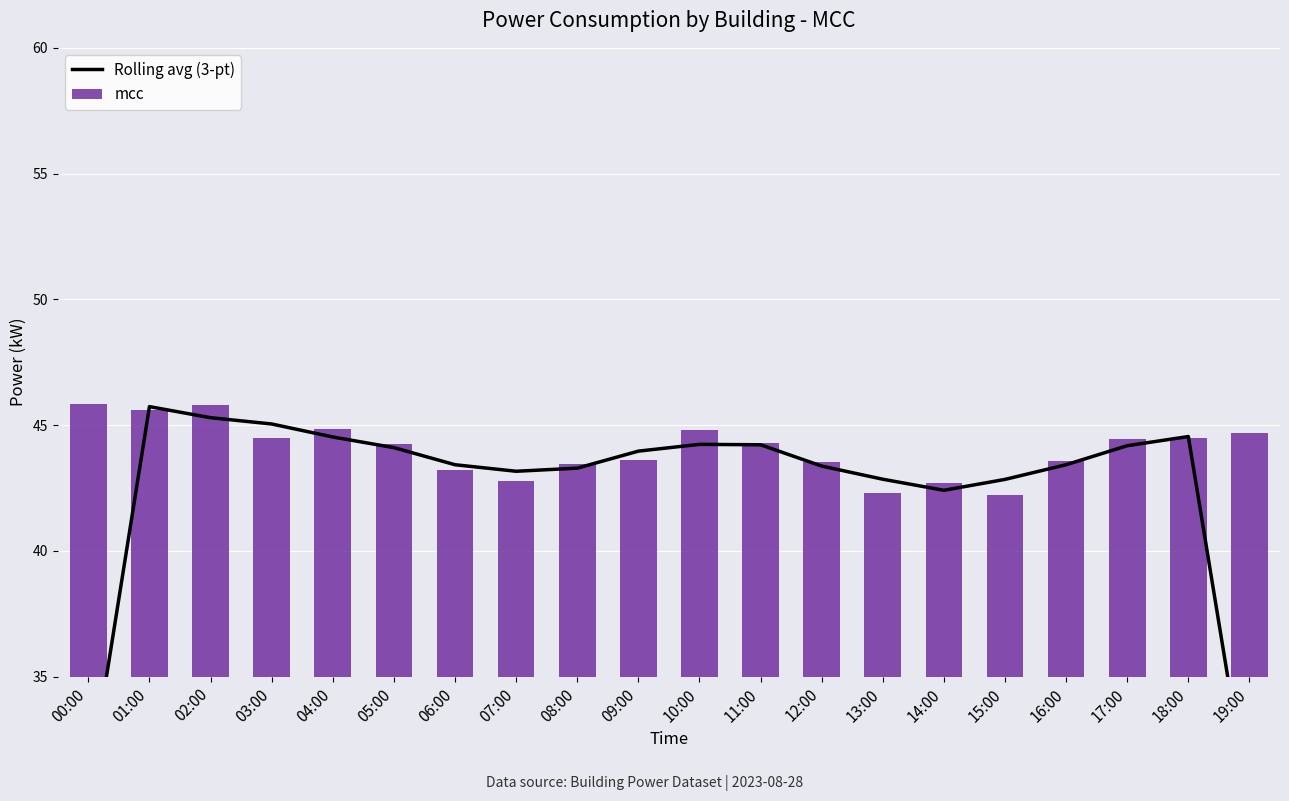

What is the value of the mcc bar at the 16th from the left?

42.2